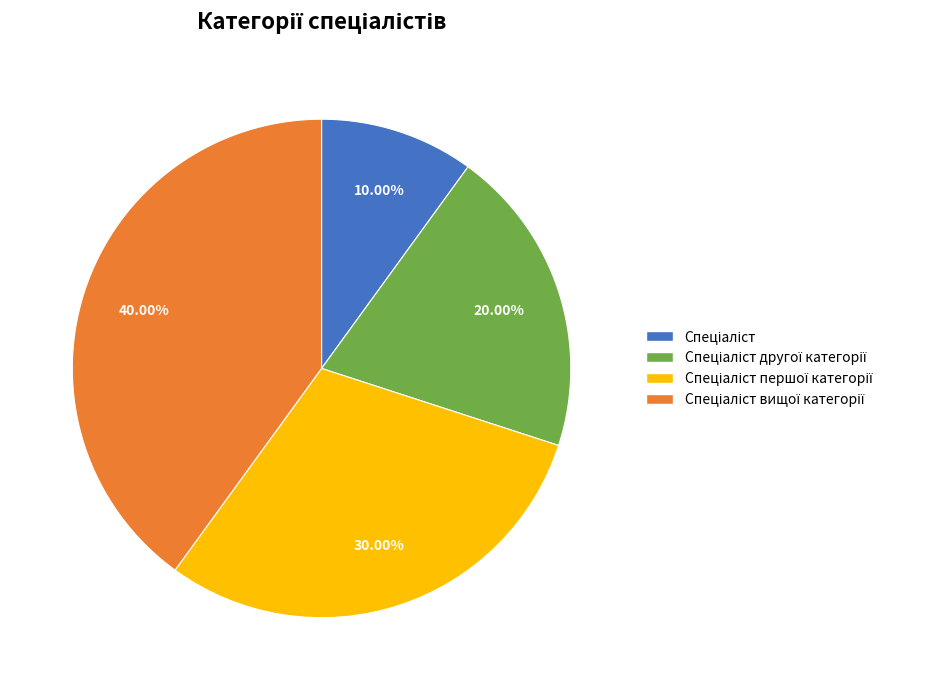

Is there a majority slice in this chart?

No